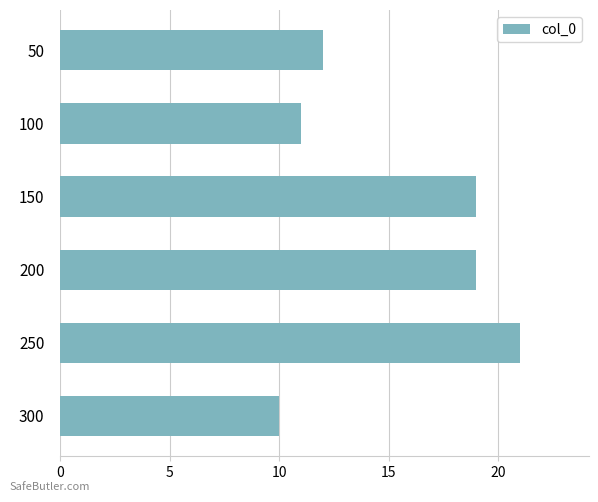

Count the number of categories in the chart.

6